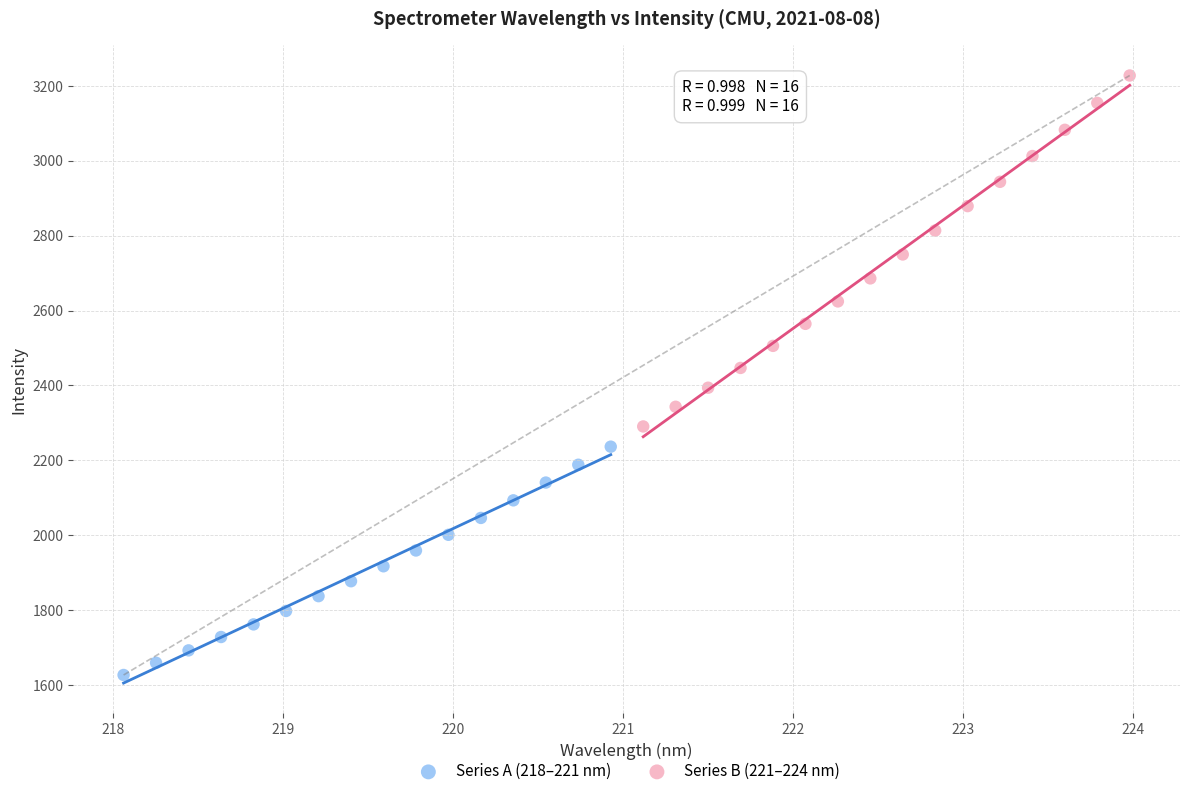

What are all the series names shown in the legend?

Series A (218–221 nm), Series B (221–224 nm)